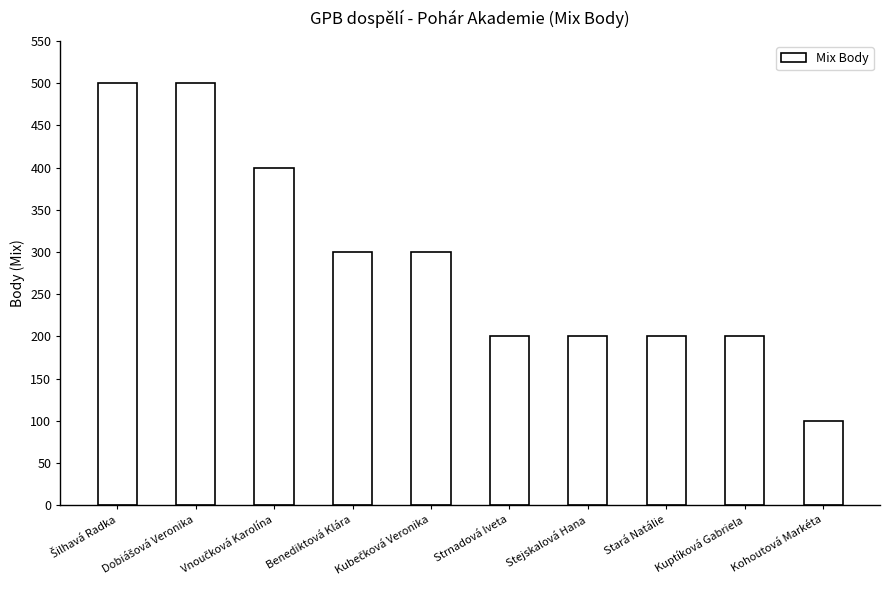

The chart shows a value of 47 at Stará Natálie. True or false?

False